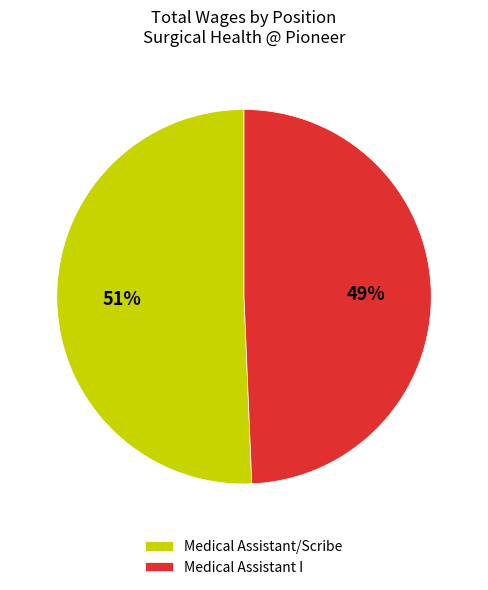

To the nearest percent, what percentage of the pie is Medical Assistant I?

49%